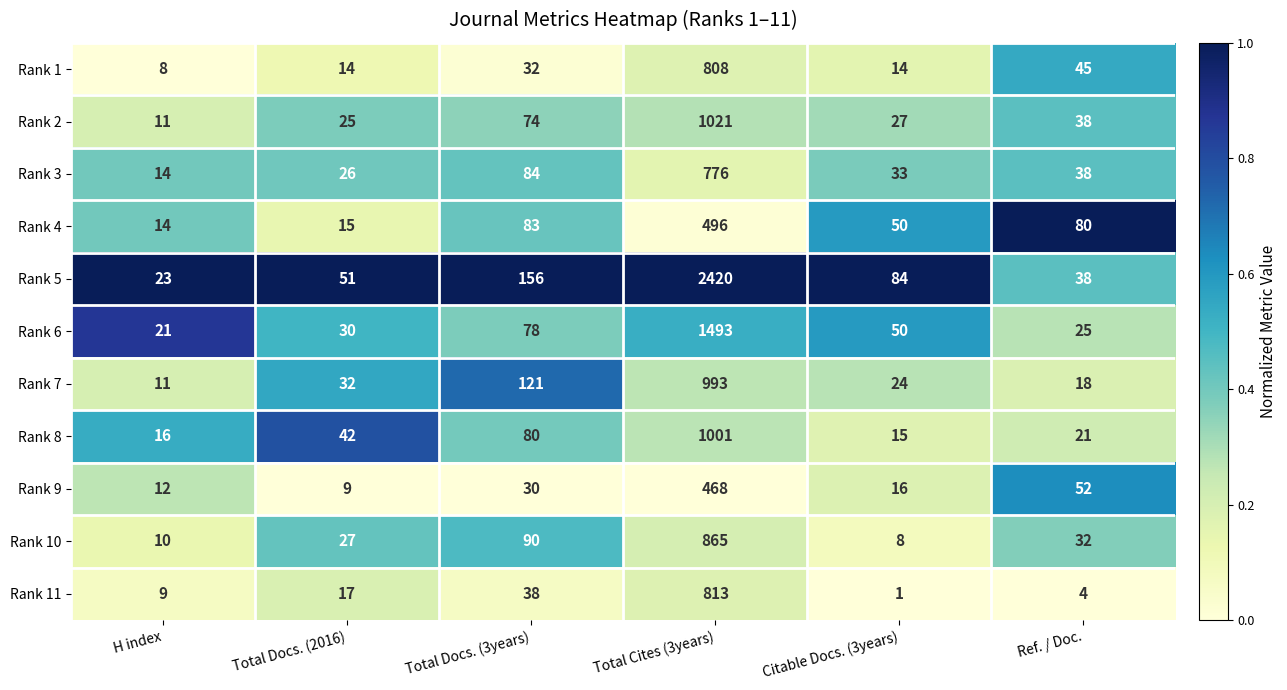

Is the value of Rank 11 at Total Cites (3years) greater than the value of Rank 3 at Total Cites (3years)?

Yes